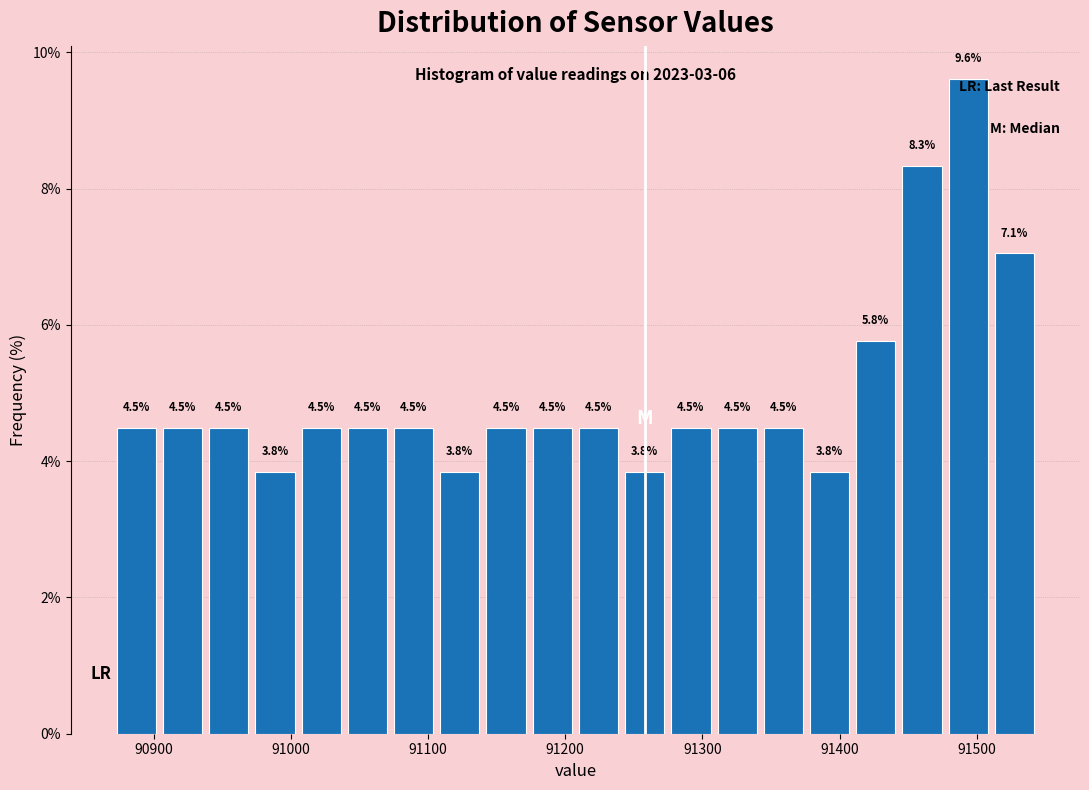

Around what value on the x-axis is the tallest bar? Give the approximate position of its centre, as read against the axis.

91490